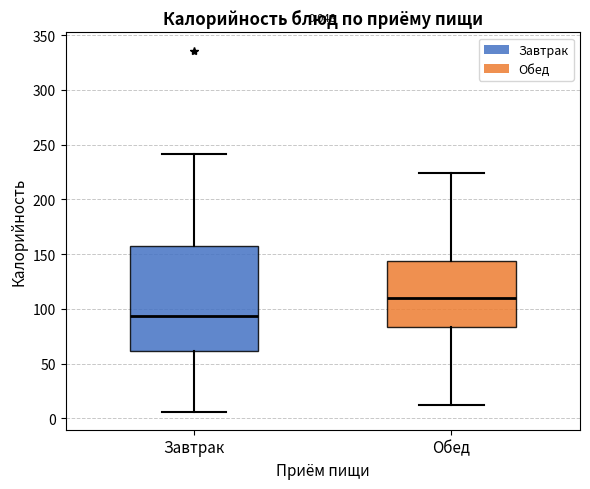

Which box is the tallest, from its lower edge to its upper edge?

Завтрак